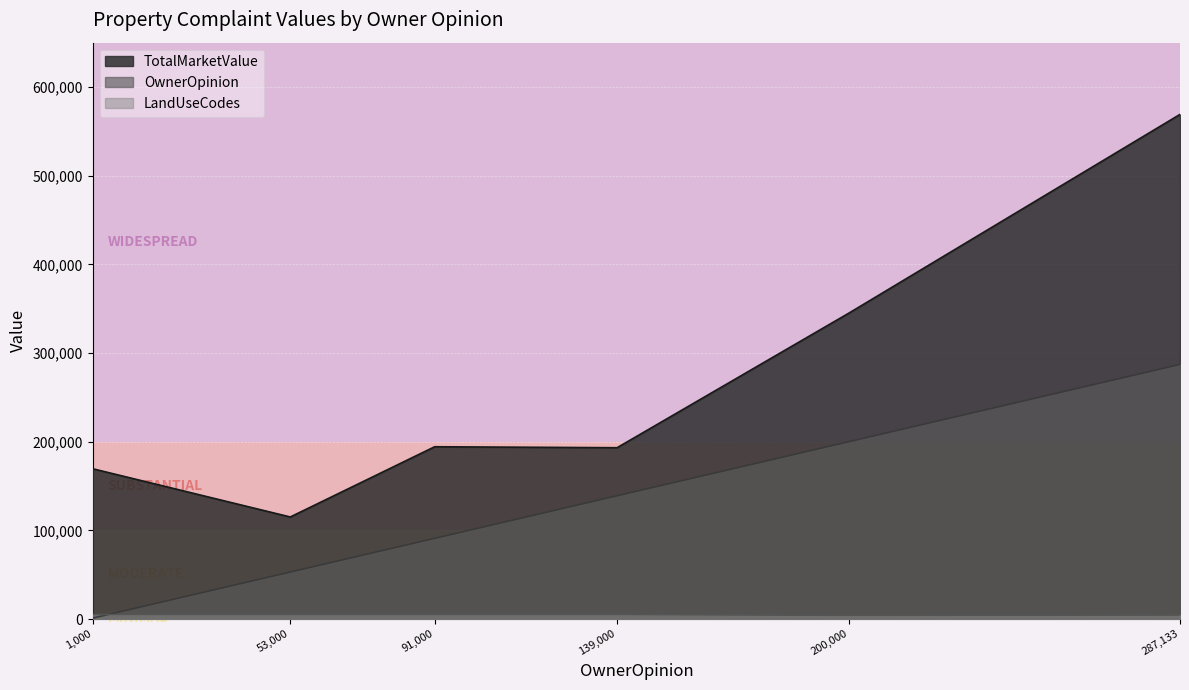

At how many categories does at least one series exceed 467169?

1